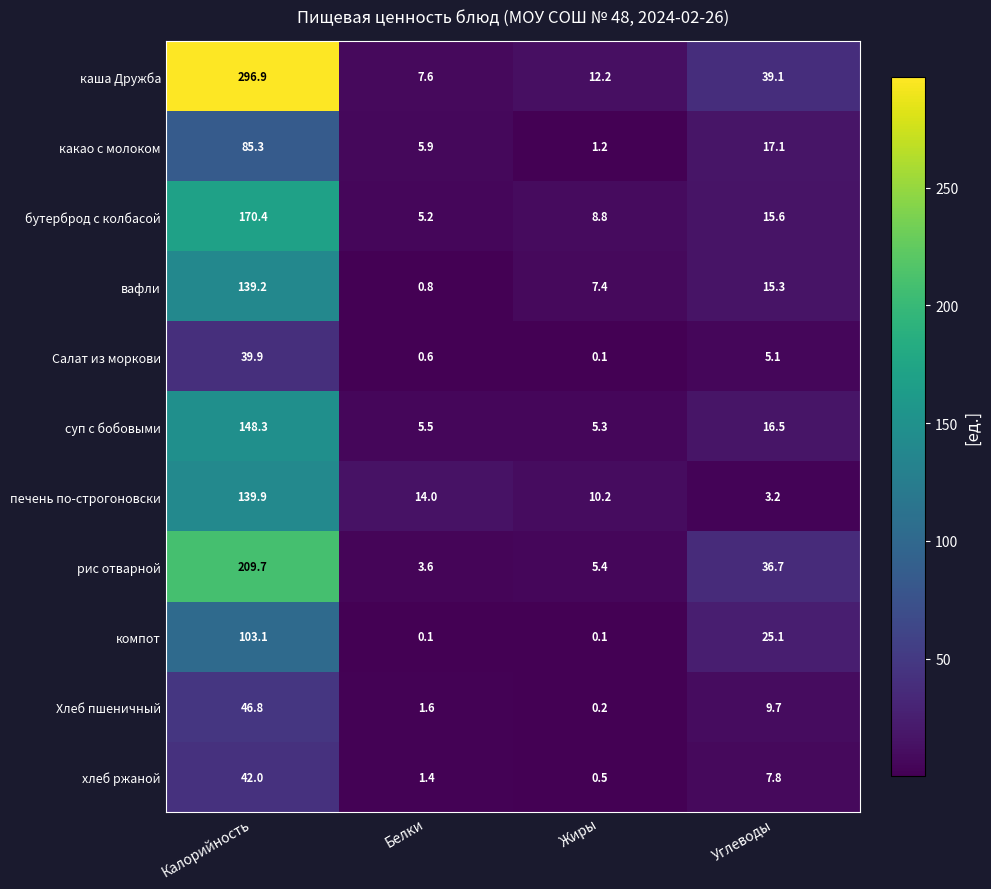

The бутерброд с колбасой series shows 170.4 at Калорийность. True or false?

True